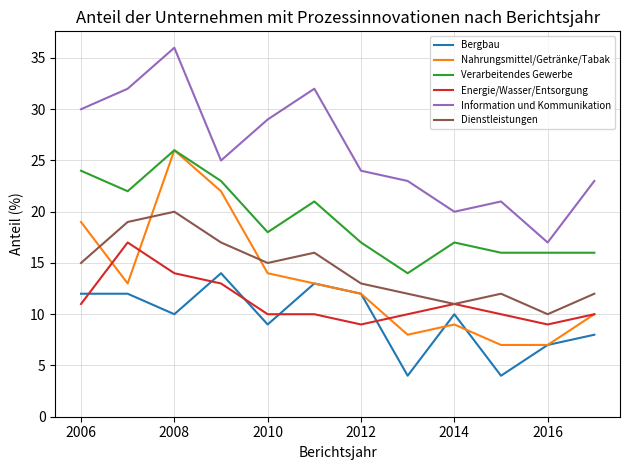

What is the highest value of the Information und Kommunikation series?

36